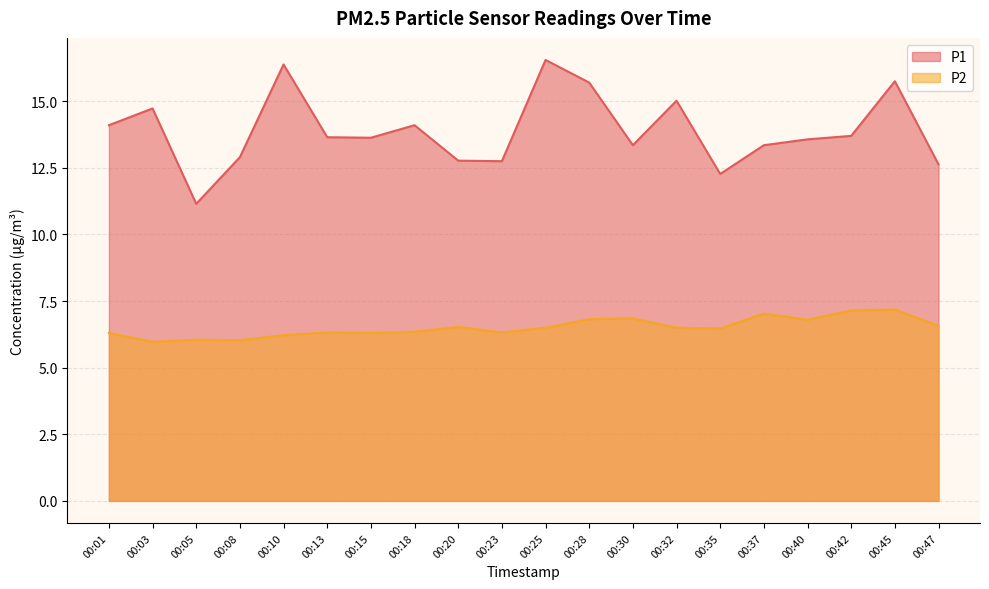

The value of P1 at 00:45 is 15.8. True or false?

True